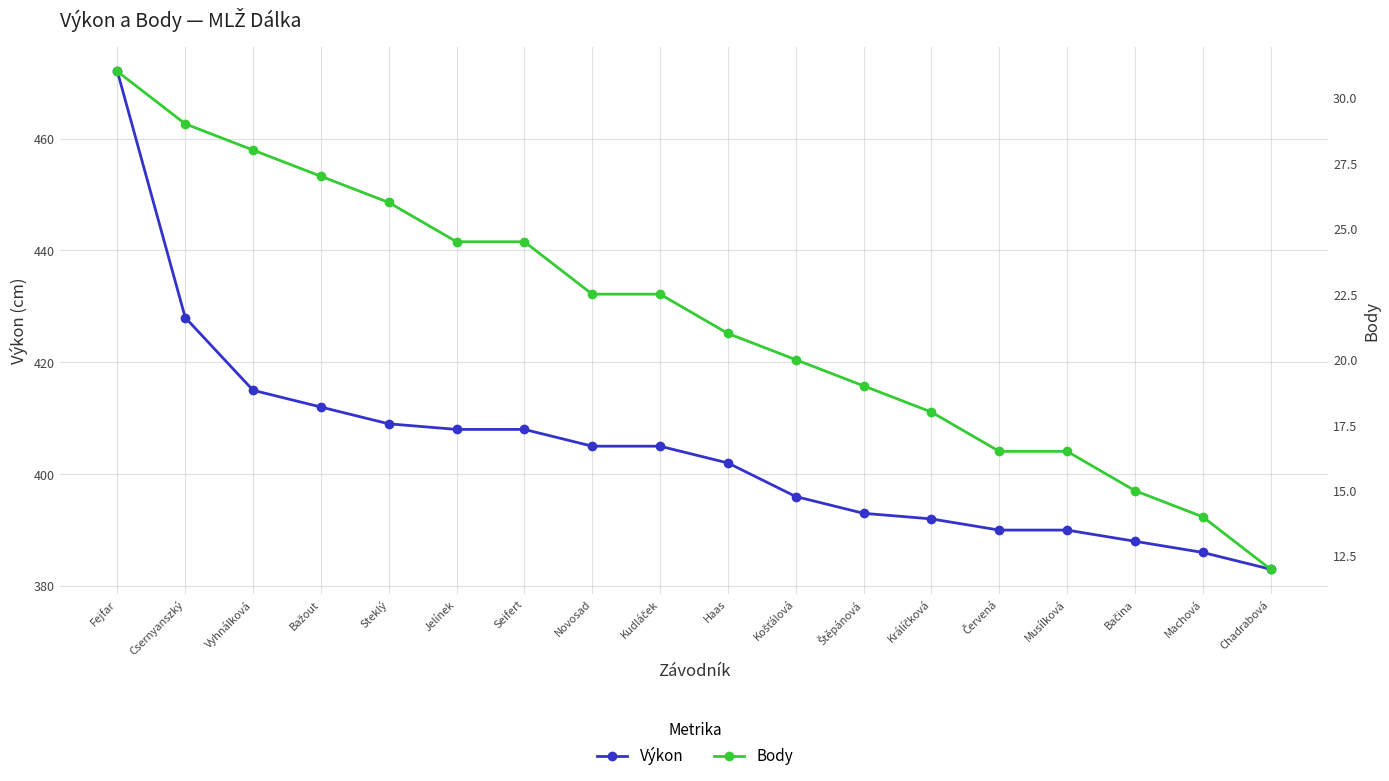

Does the chart have visible grid lines?

Yes